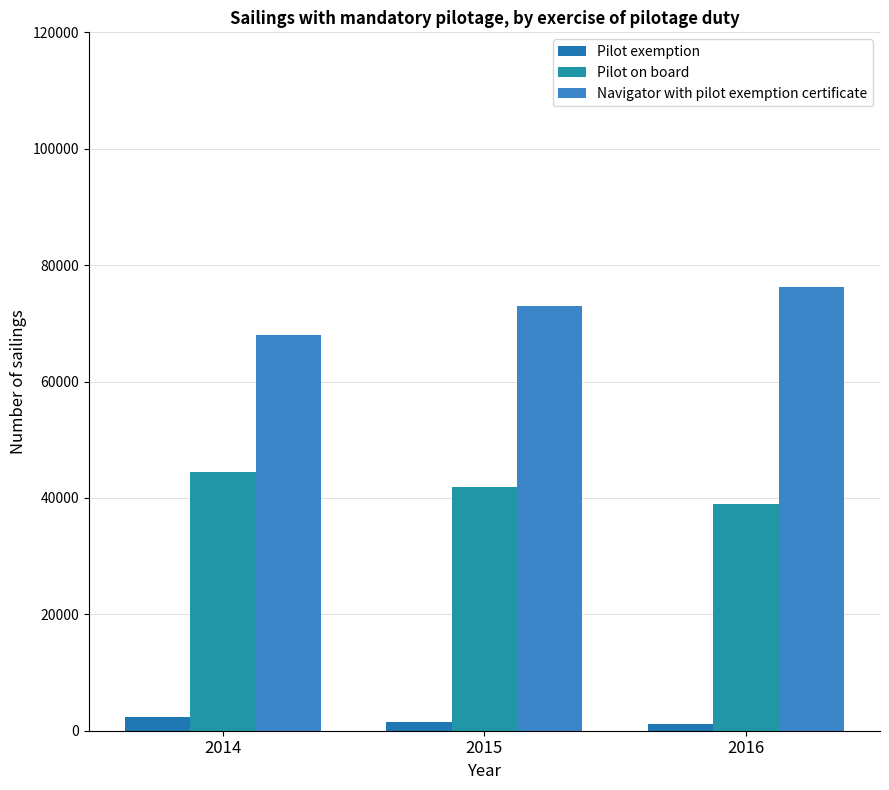

What is the average value of the Pilot on board series?

41761